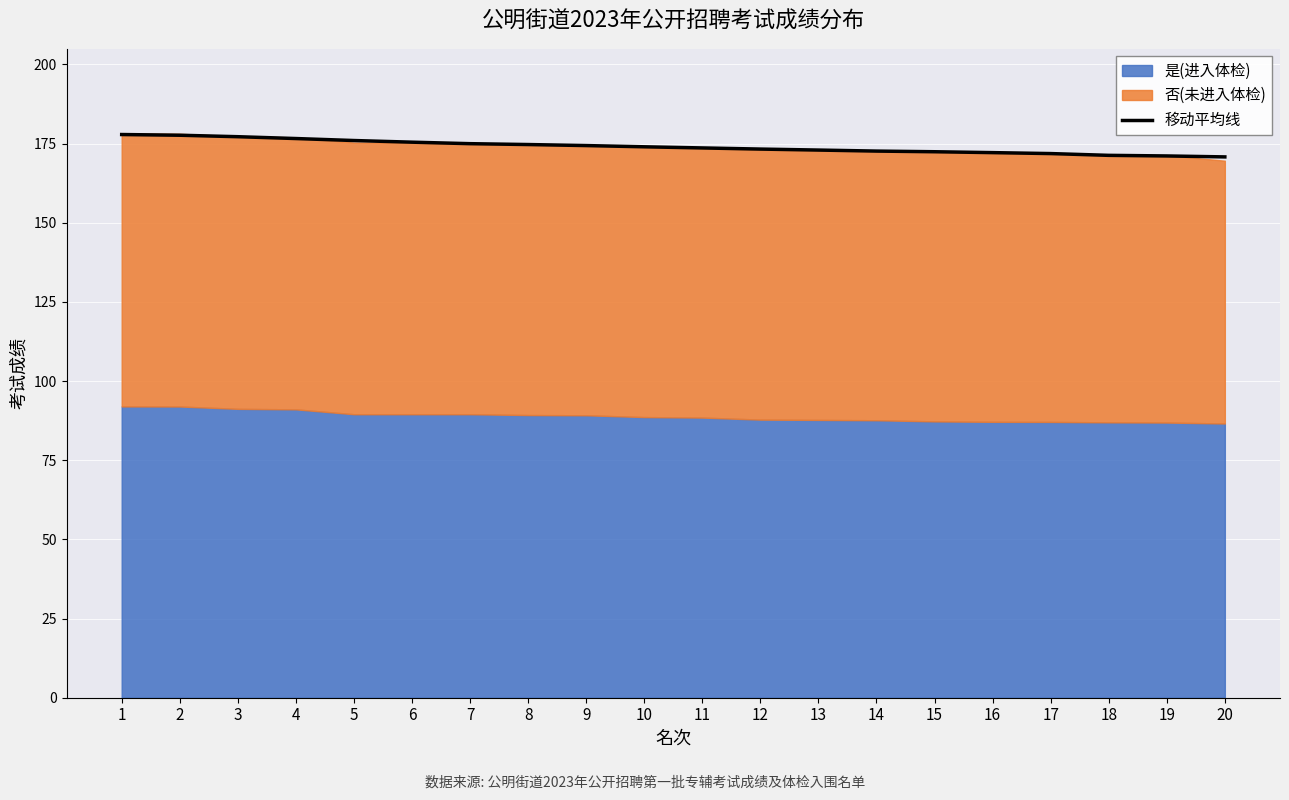

List the labels in order of value, largest first.

1, 2, 3, 4, 5, 6, 7, 8, 9, 10, 11, 12, 13, 14, 15, 16, 17, 18, 19, 20